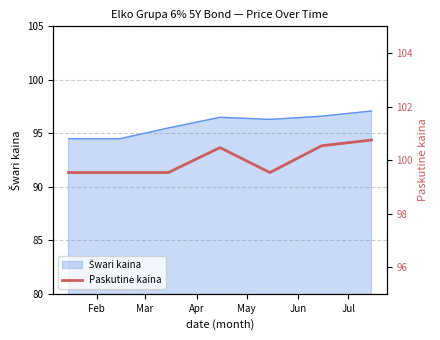

What is the label of the 5th point from the right?

Apr